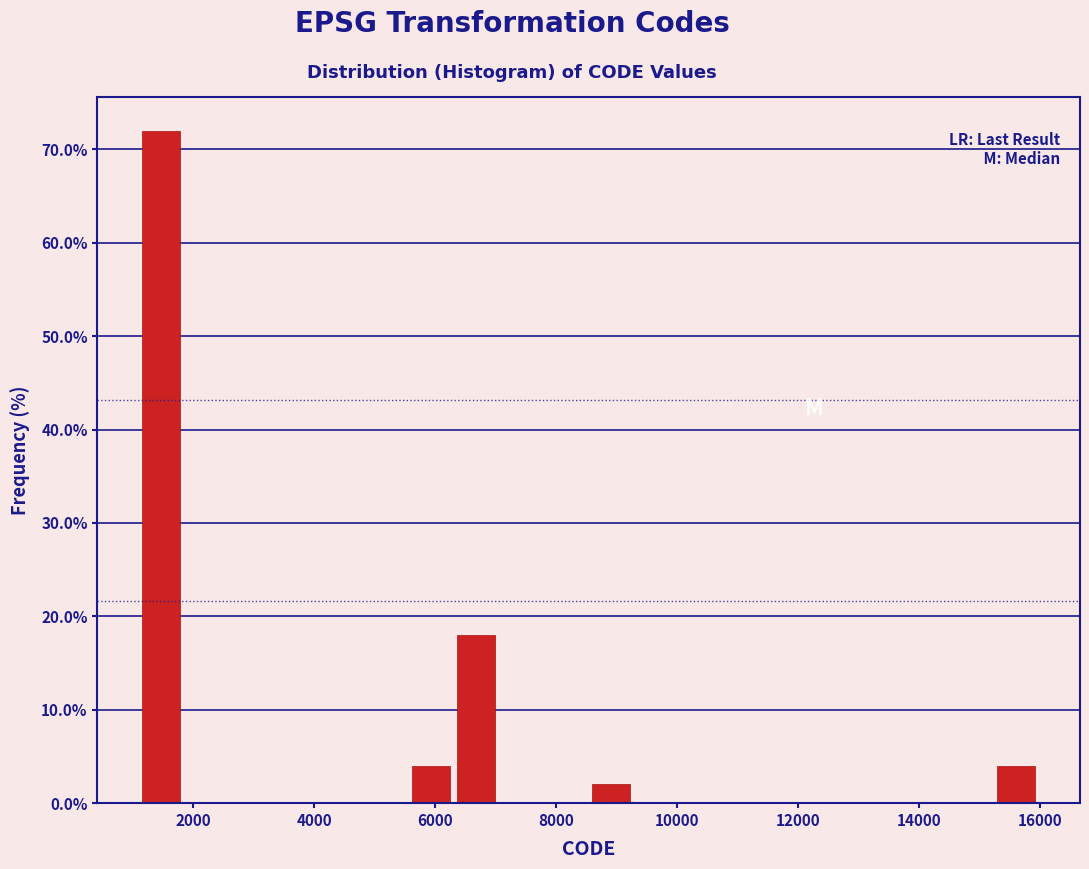

Around what value on the x-axis is the tallest bar? Give the approximate position of its centre, as read against the axis.

1400